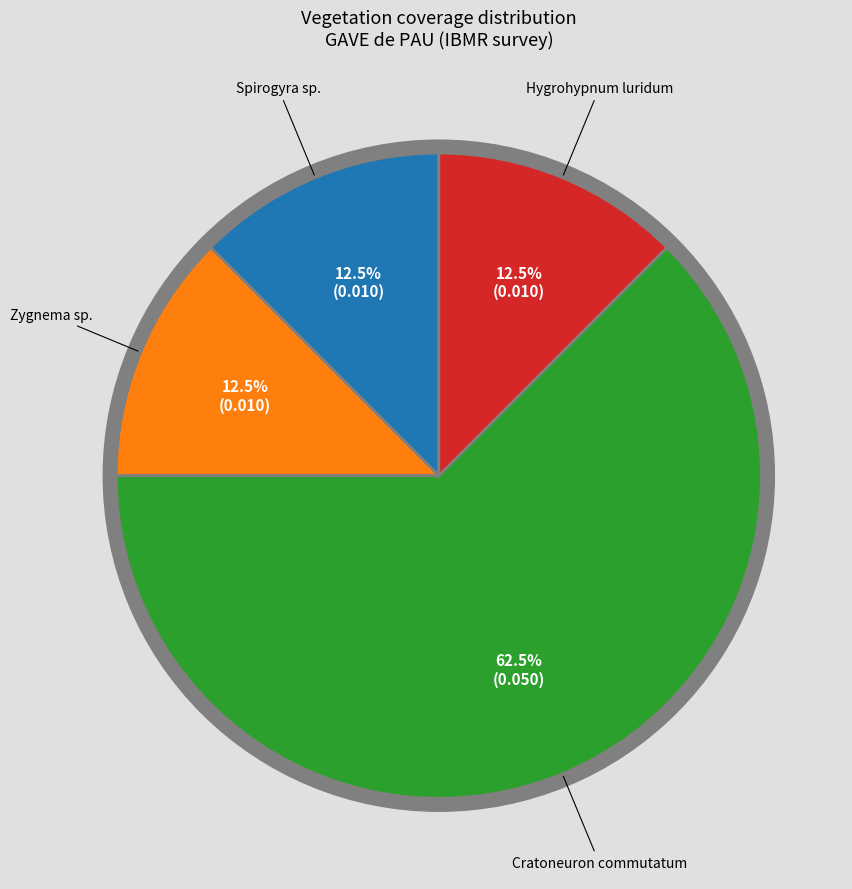

To the nearest percent, what is the combined percentage of Spirogyra sp. and Cratoneuron commutatum?

75%